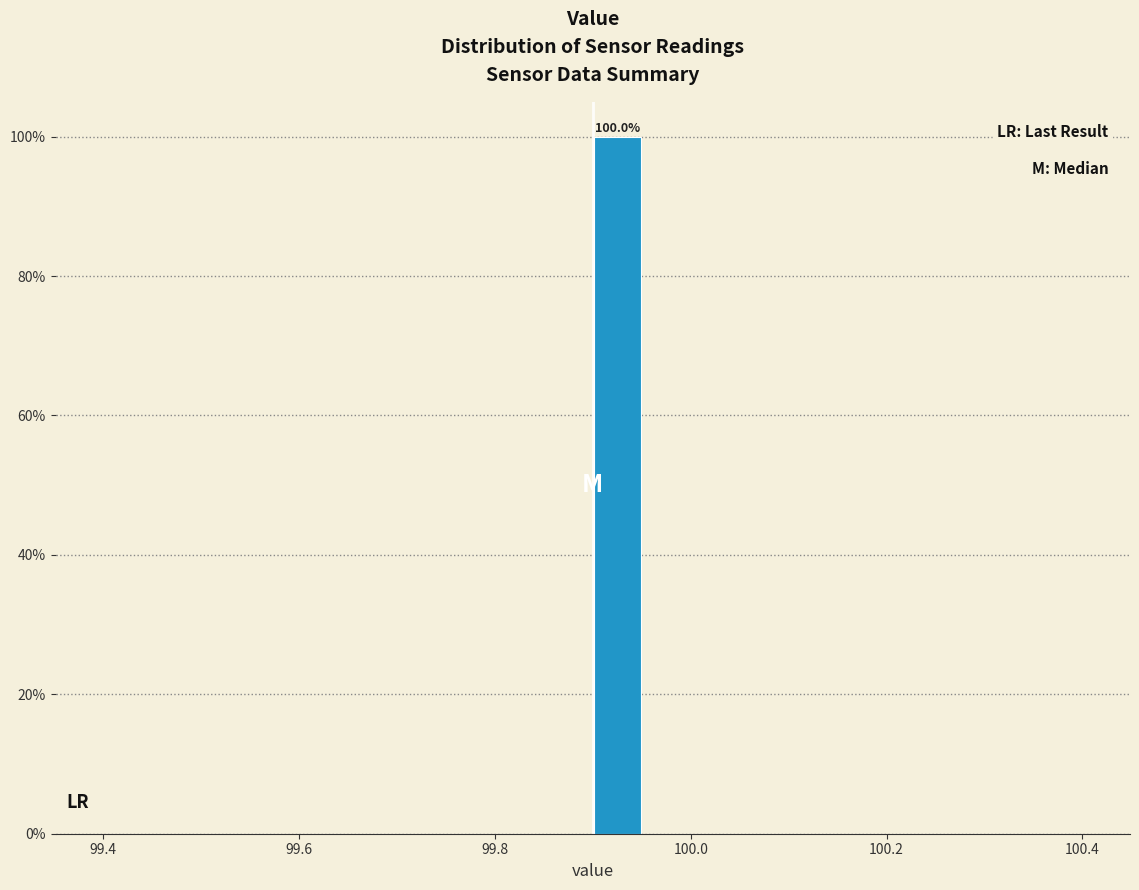

Around what value on the x-axis is the tallest bar? Give the approximate position of its centre, as read against the axis.

99.92